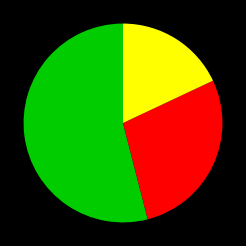

Count the number of slices in the pie.

3